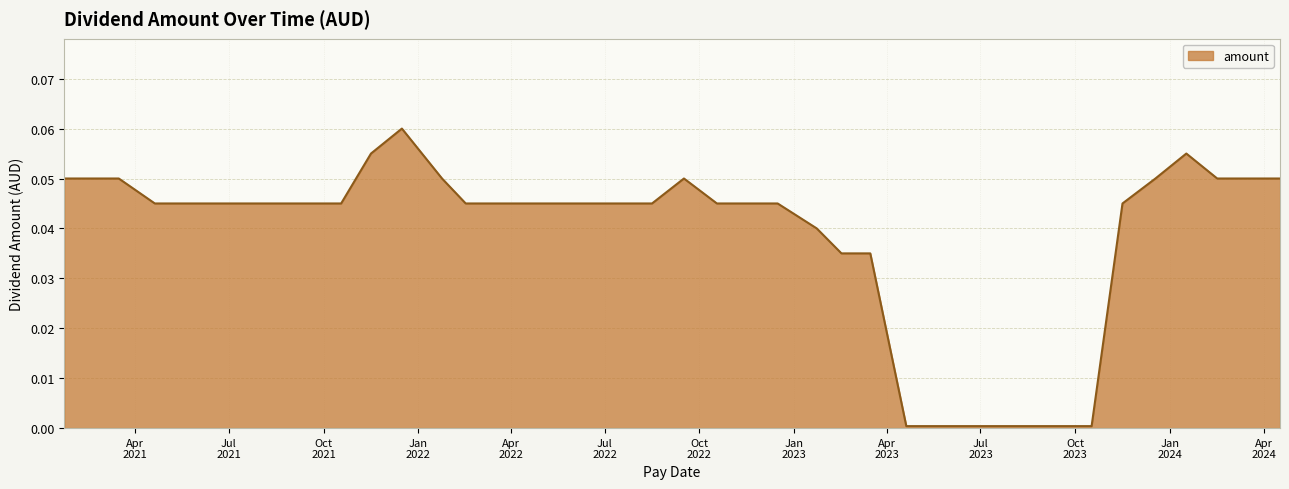

How many lines are shown in the chart?

1